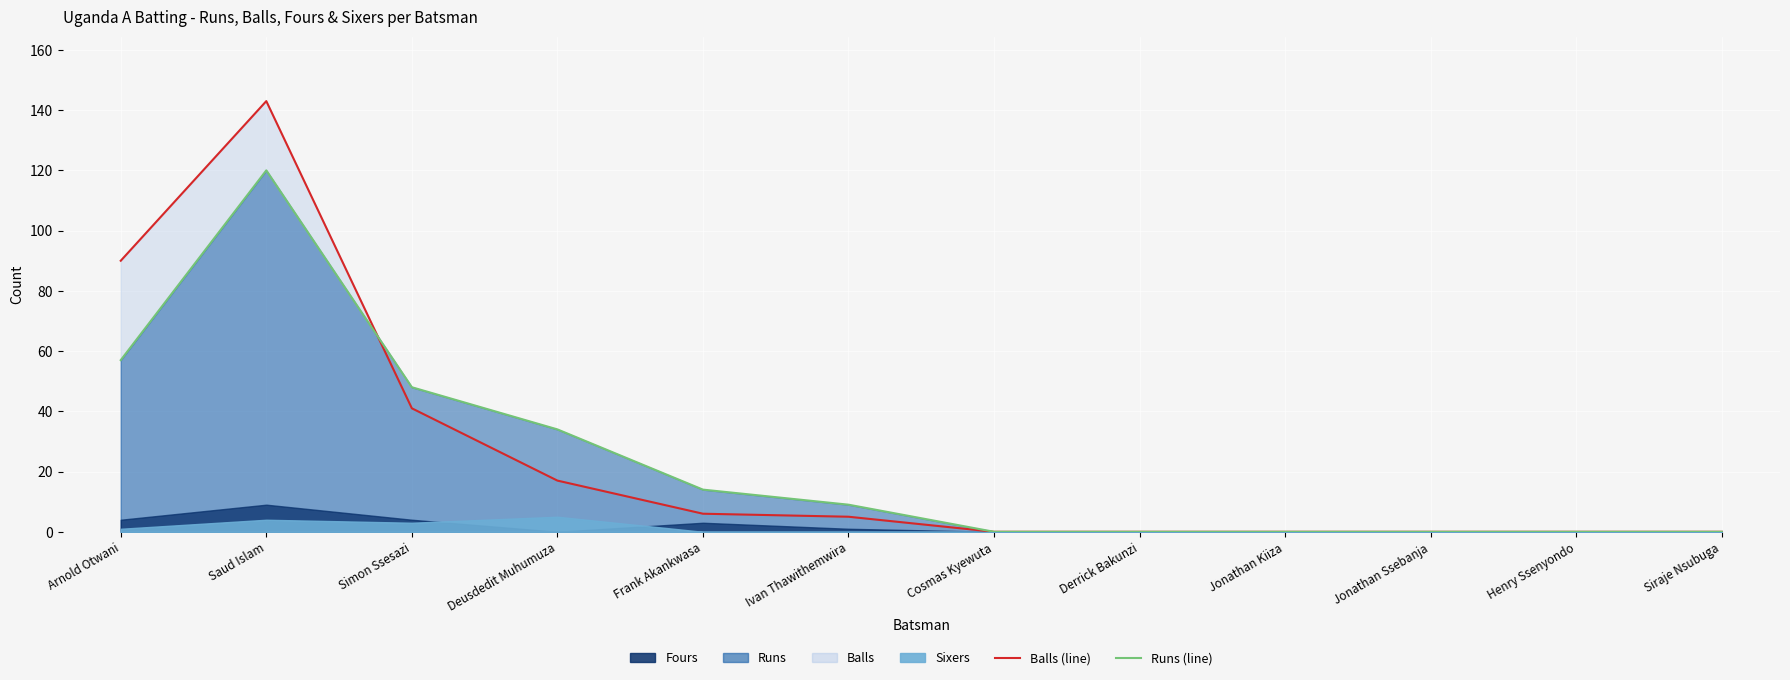

What is the label of the 6th point from the left?

Ivan Thawithemwira